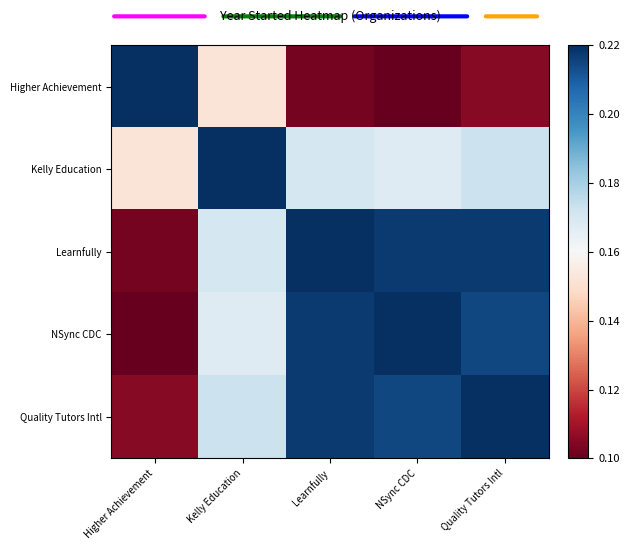

Which series has the largest total across all categories?

Quality Tutors Intl